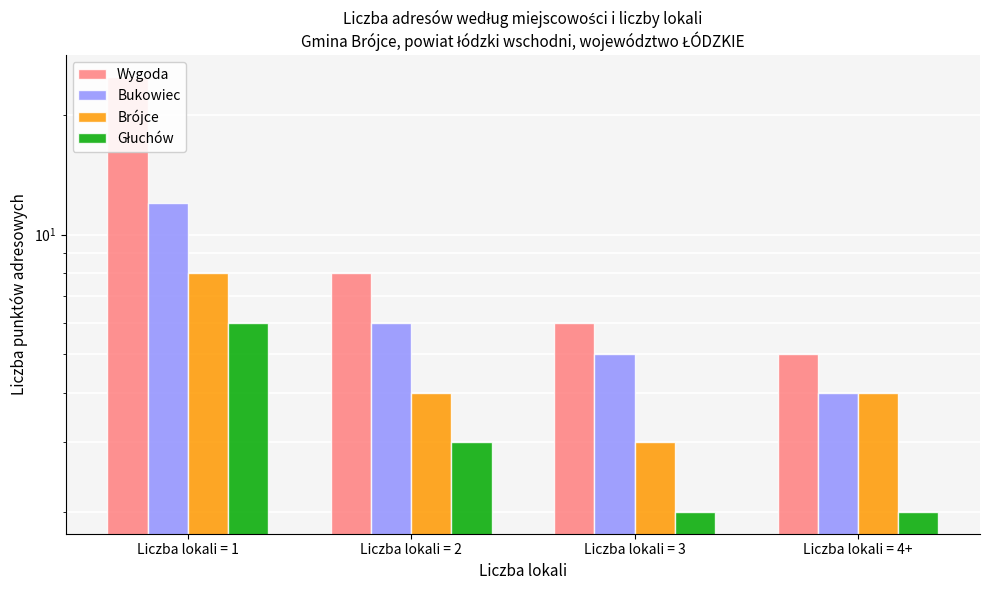

What is the spread (max minus min) of values at Liczba lokali = 4+?

3